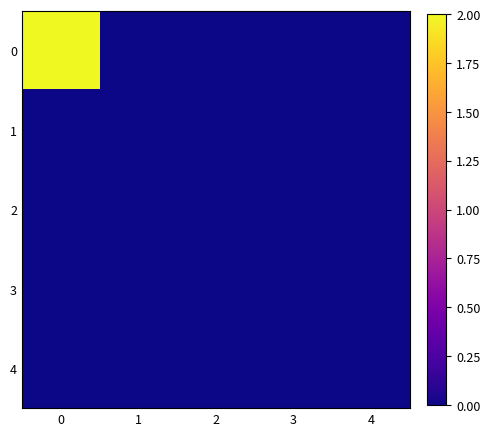

Reading left to right, transcribe all the data shown in this chart.

0: 0=2	1=0	2=0	3=0	4=0
1: 0=0	1=0	2=0	3=0	4=0
2: 0=0	1=0	2=0	3=0	4=0
3: 0=0	1=0	2=0	3=0	4=0
4: 0=0	1=0	2=0	3=0	4=0